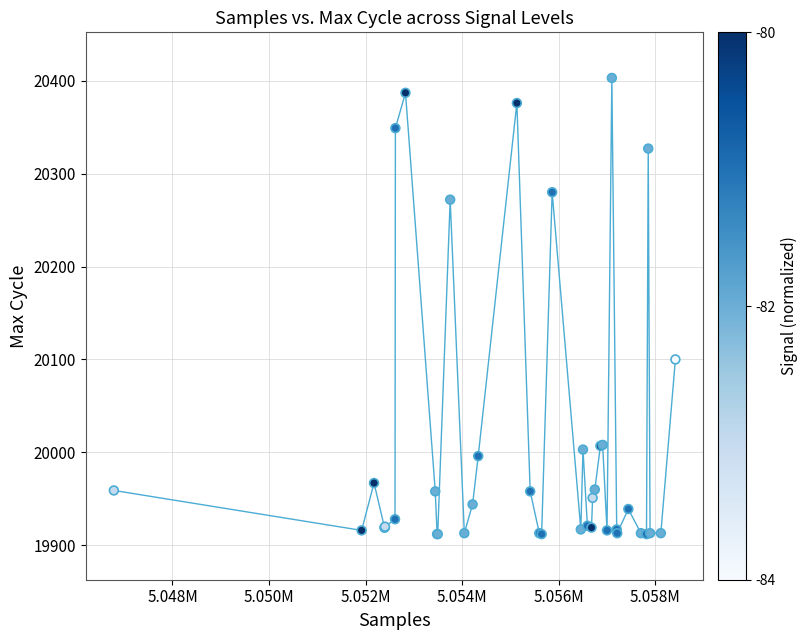

What Y value in the scatter plot is closest to 20157?

20100